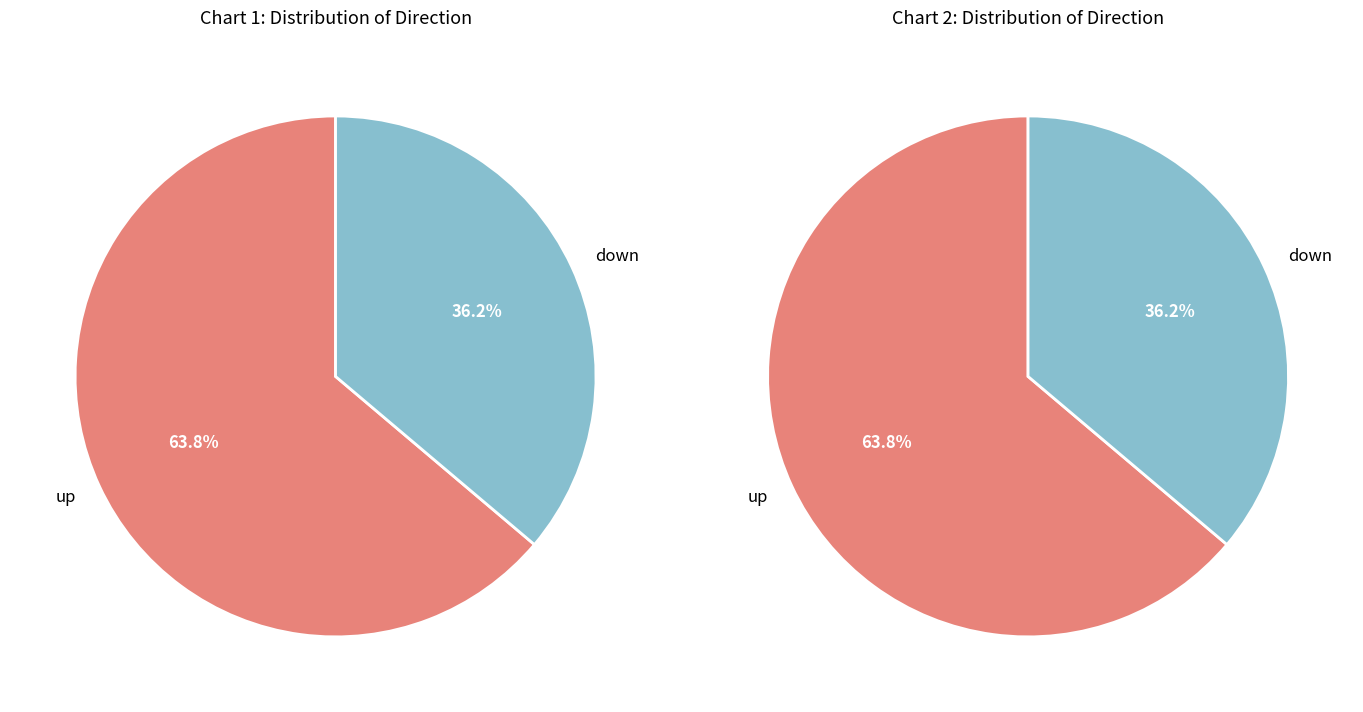

What percentage is the down slice, to the nearest percent?

36%